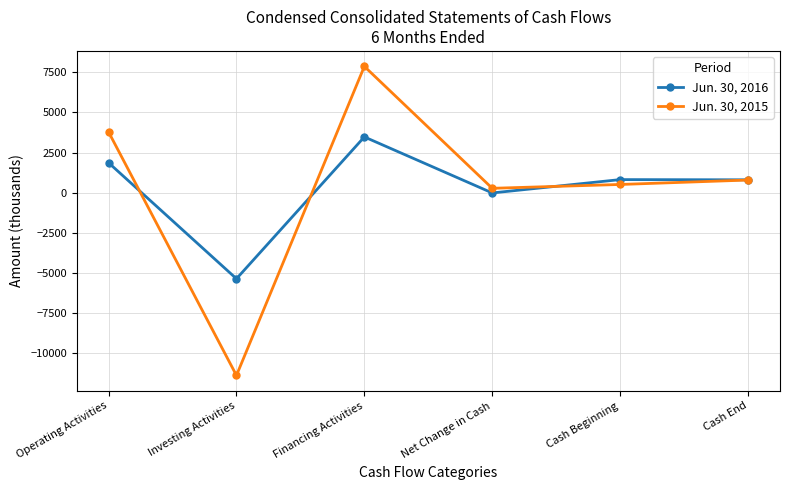

What is the maximum value shown in the chart?

7873